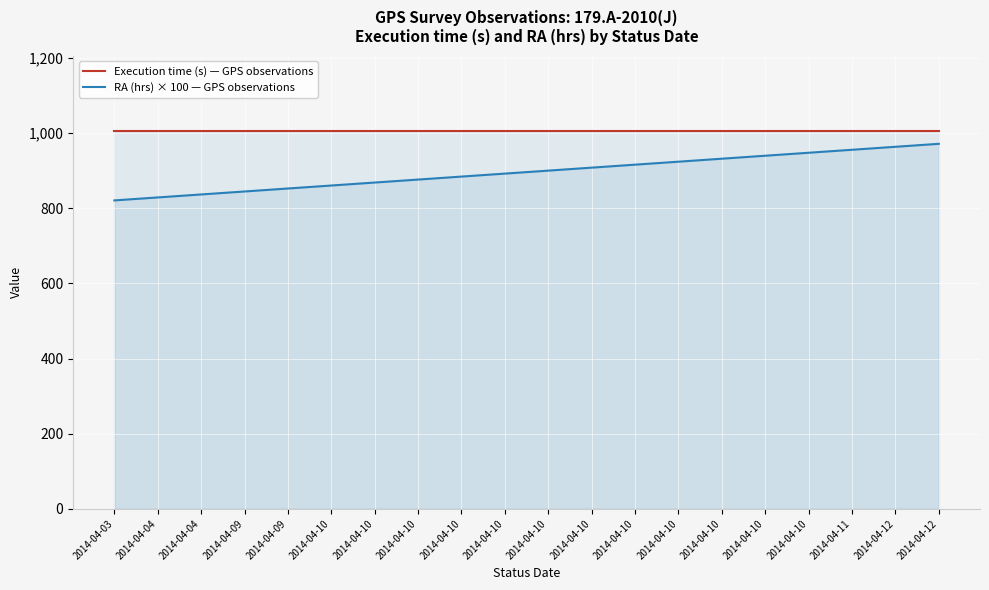

Between 2014-04-09 and 2014-04-11, which series saw the biggest shift?

RA (hrs) × 100 — GPS observations